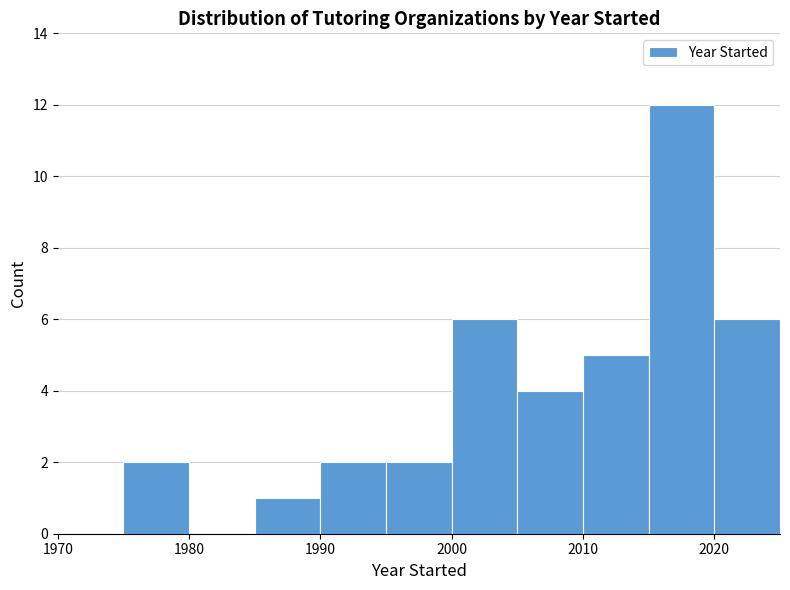

What is the height of the bar covering 1990 to 1995 on the x-axis? The values are not printed on the chart, so give them approximately, as read against the axis.

2